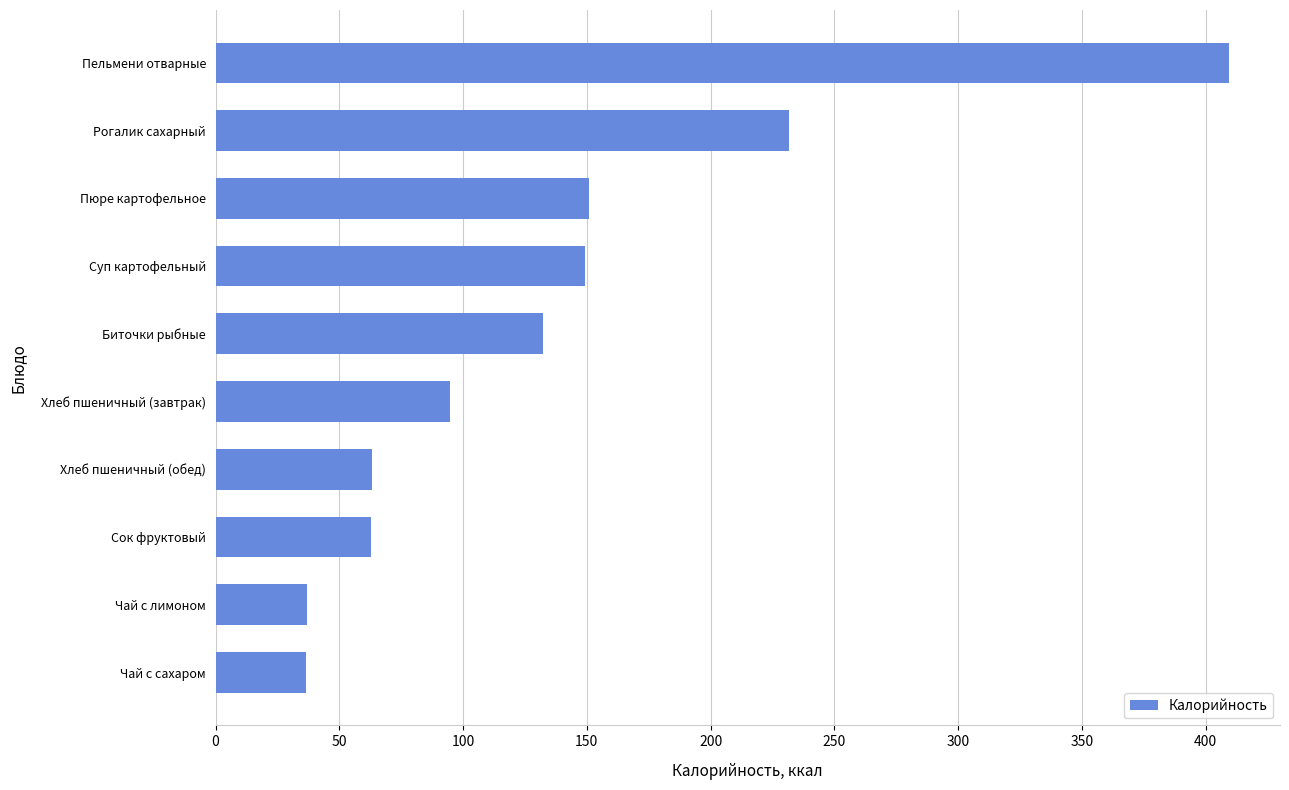

Read the value at Суп картофельный.

149.4